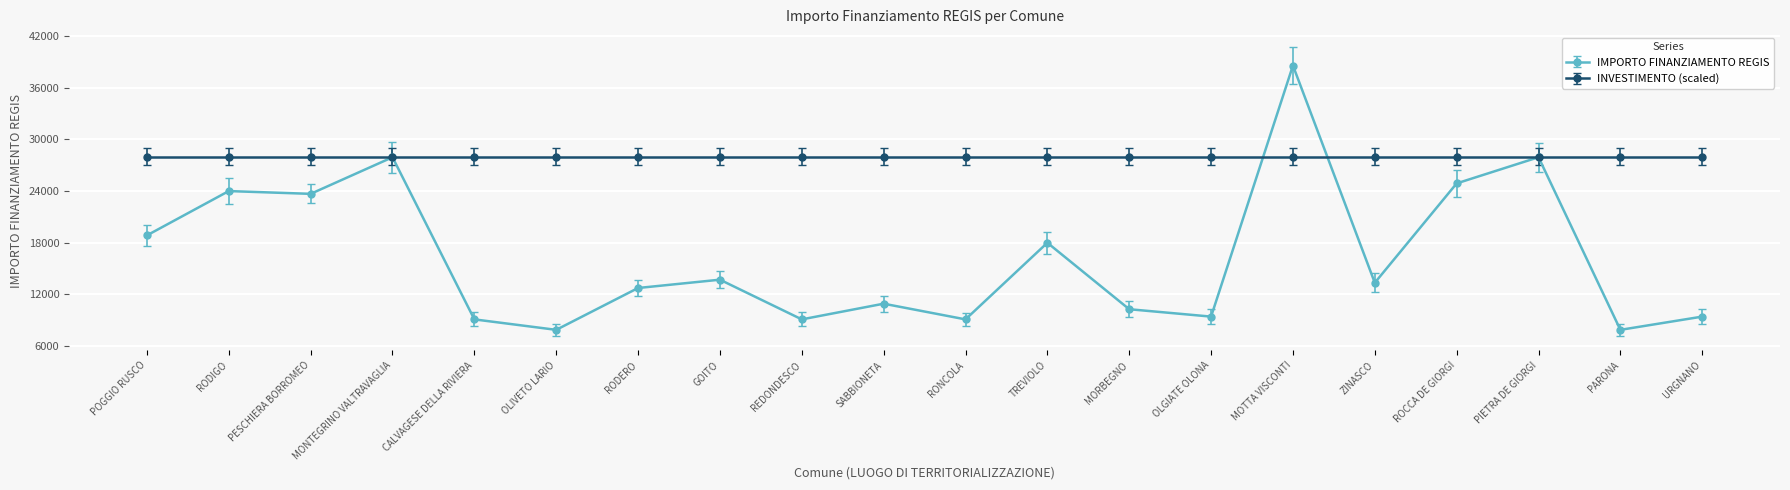

Read the IMPORTO FINANZIAMENTO REGIS value at URGNANO.

9427